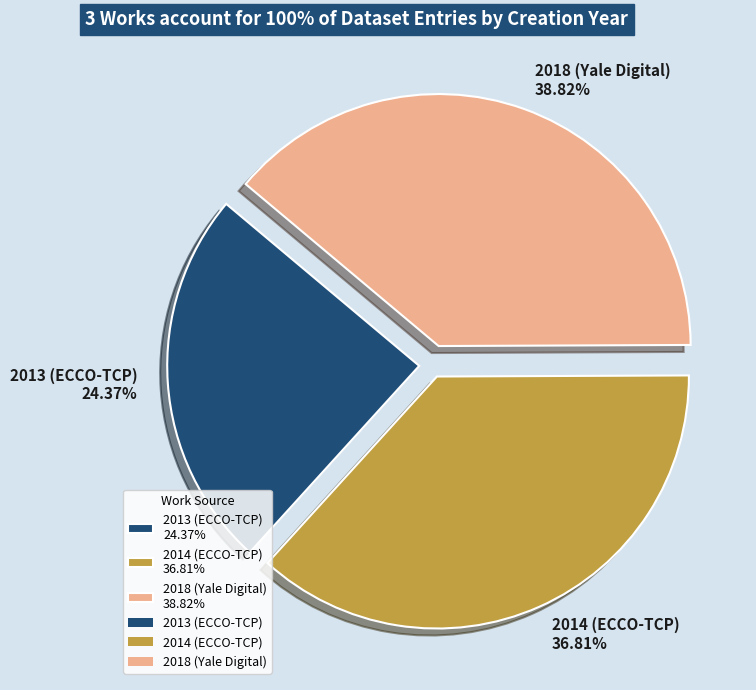

How much of the chart is everything except 2013 (ECCO-TCP)?

75.6%